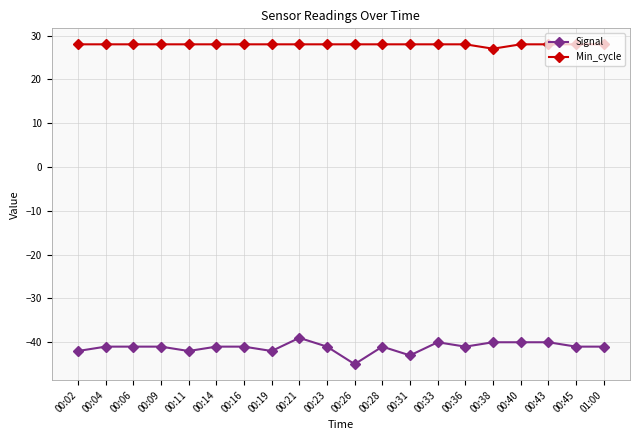

True or false: Min_cycle and Signal intersect in this chart.

False